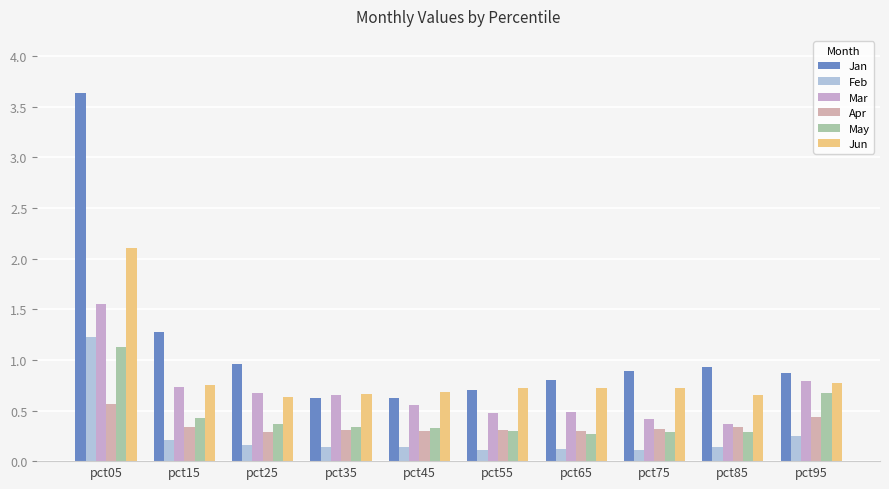

Rank the series at pct65 from lowest to highest value.

Feb, May, Apr, Mar, Jun, Jan